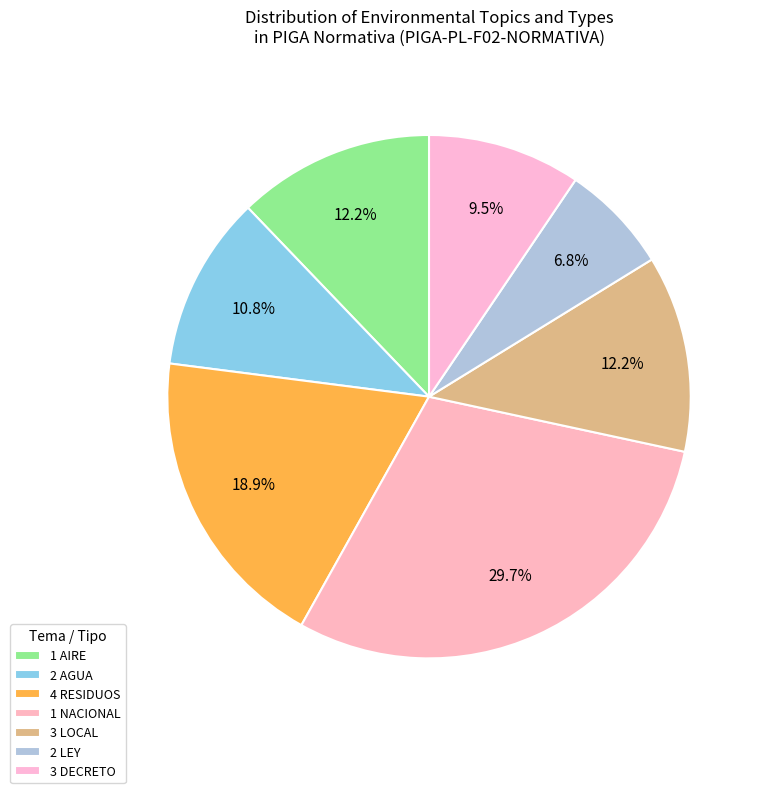

How many segments does this pie chart have?

7